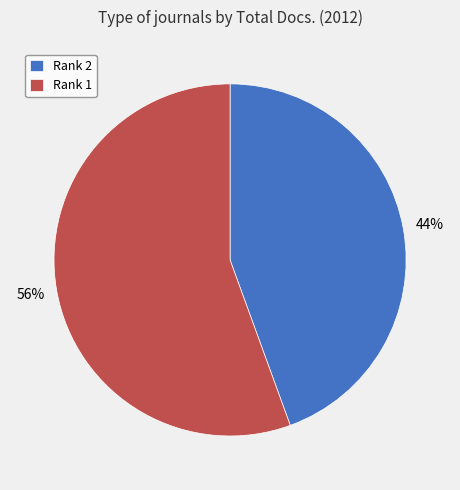

Is it true that Rank 2 is 44% of the pie?

True